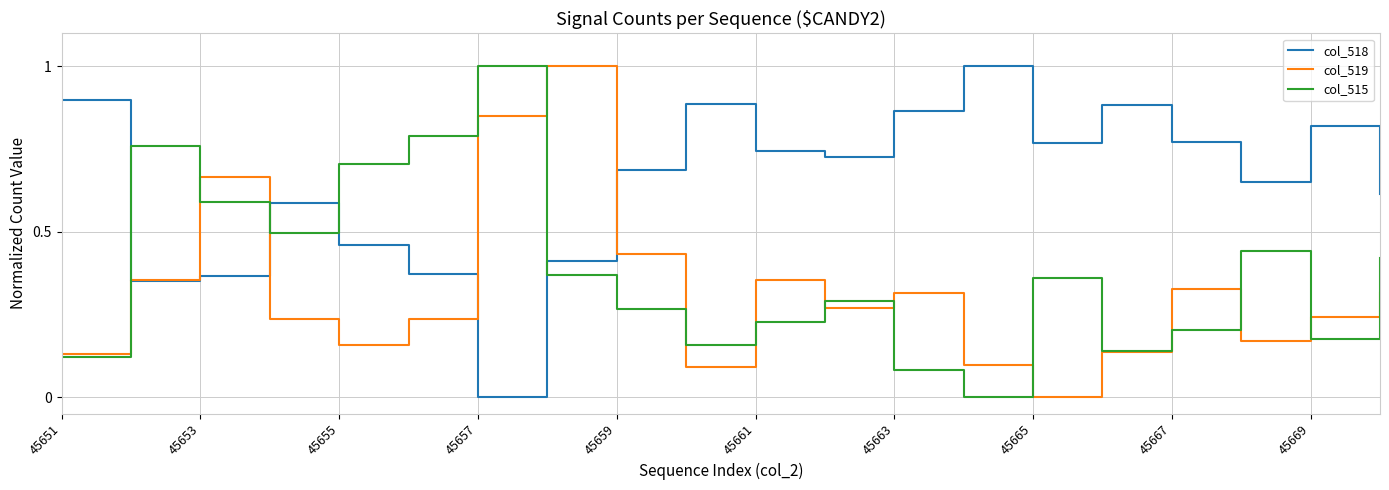

After their last crossing, which series has the higher values: col_515 or col_518?

col_518